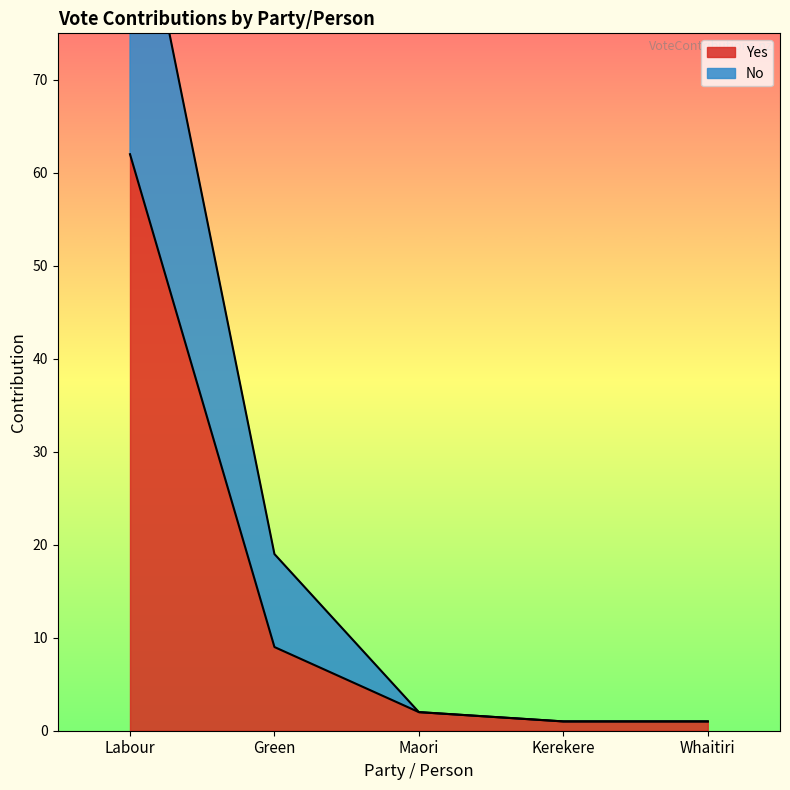

What is the label of the 1st point from the left?

Labour